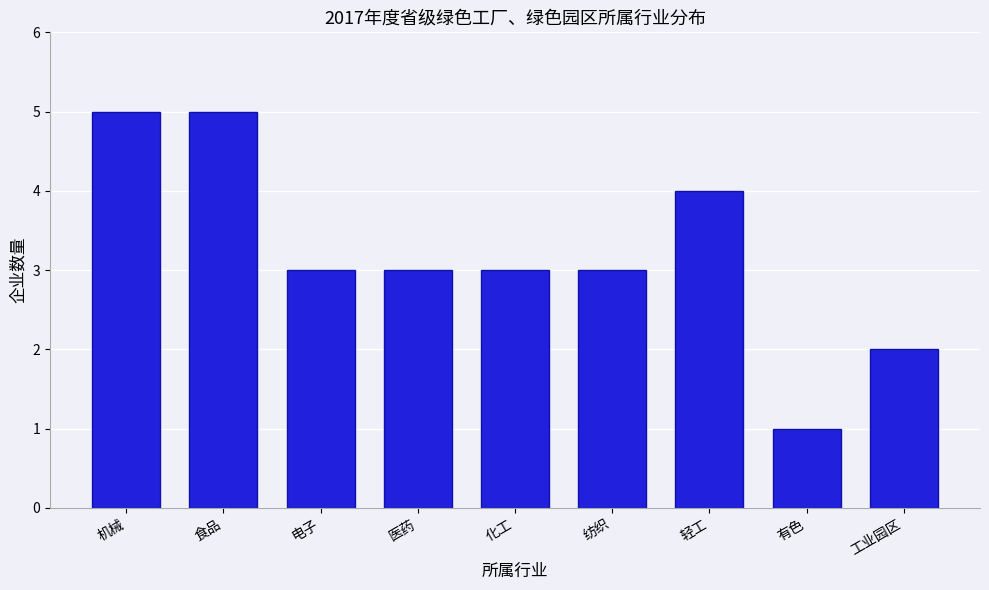

Reading right to left, transcribe all the data shown in this chart.

工业园区=2	有色=1	轻工=4	纺织=3	化工=3	医药=3	电子=3	食品=5	机械=5